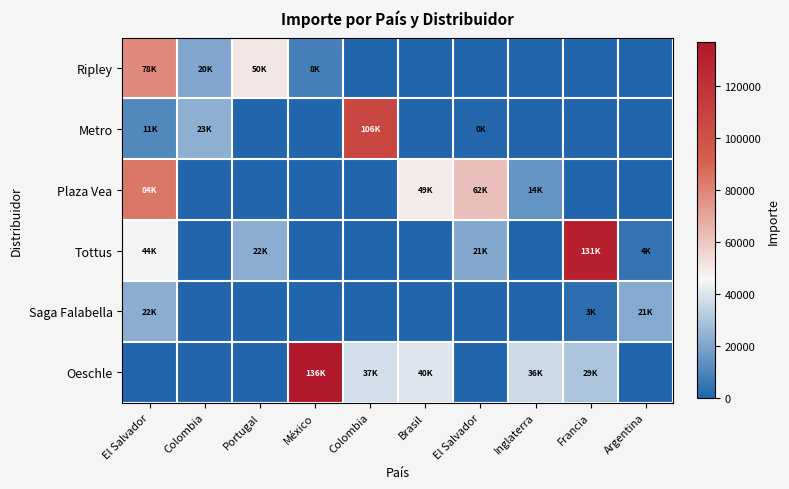

Which label corresponds to the largest value in the chart?

México